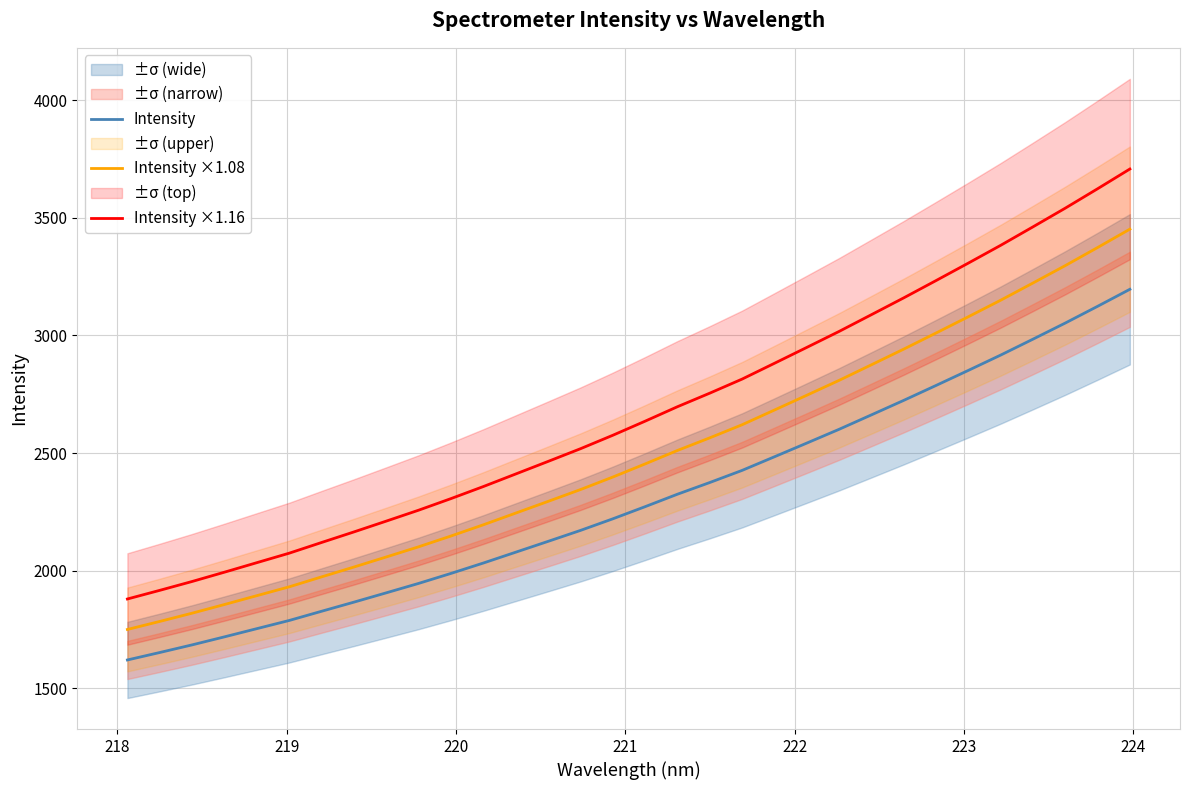

What is the smallest value displayed?

1620.2